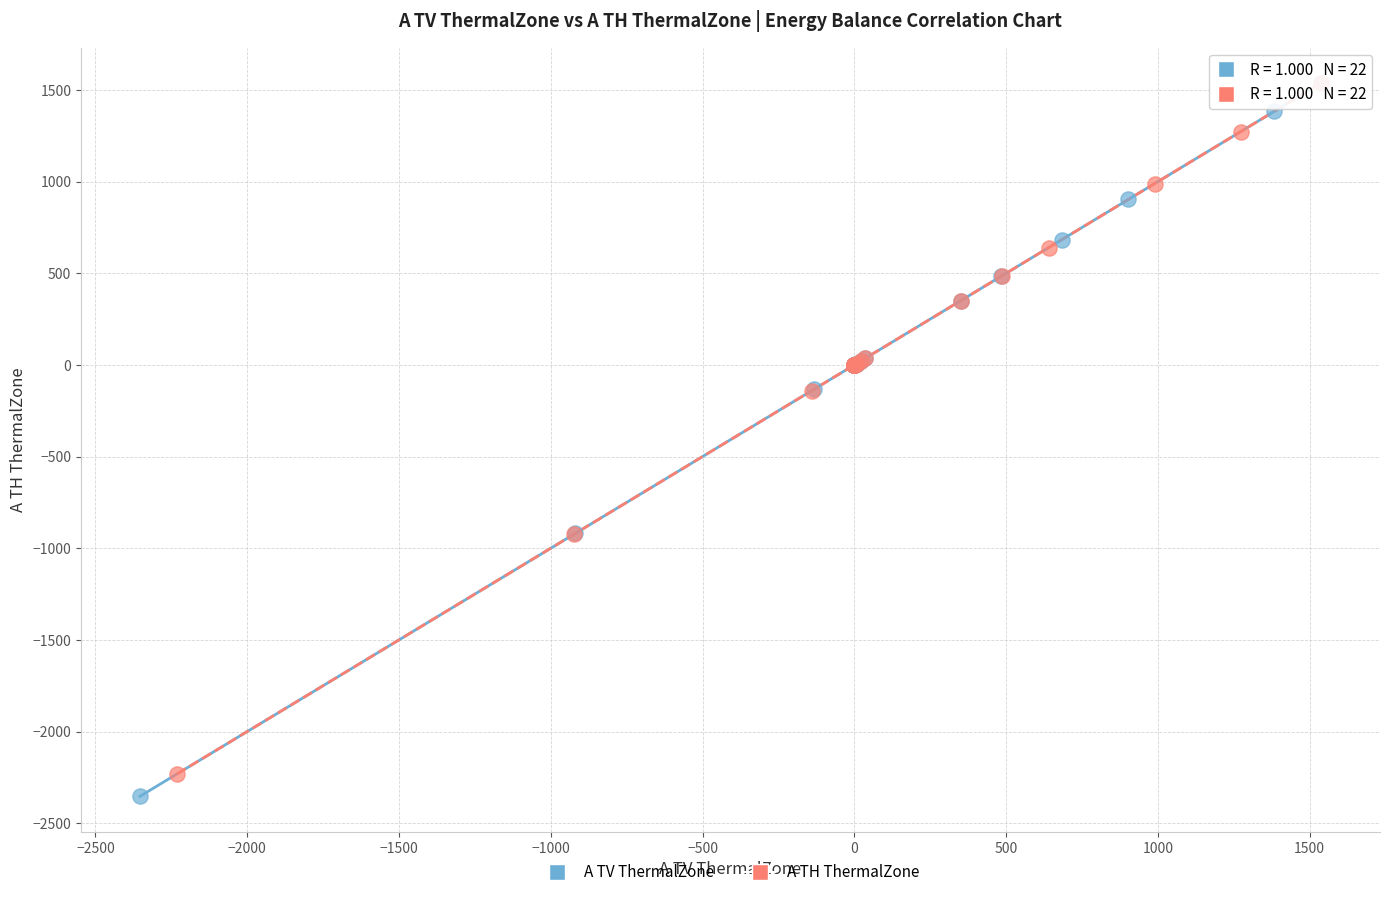

What are all the series names shown in the legend?

A TV ThermalZone, A TH ThermalZone